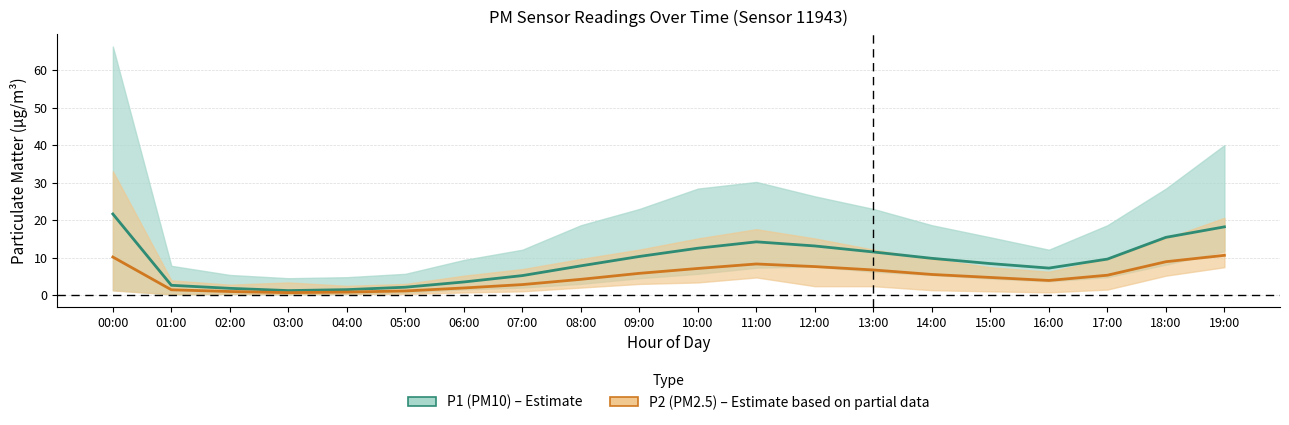

Where is P2 (PM2.5) nearest to the value 5?

15:00